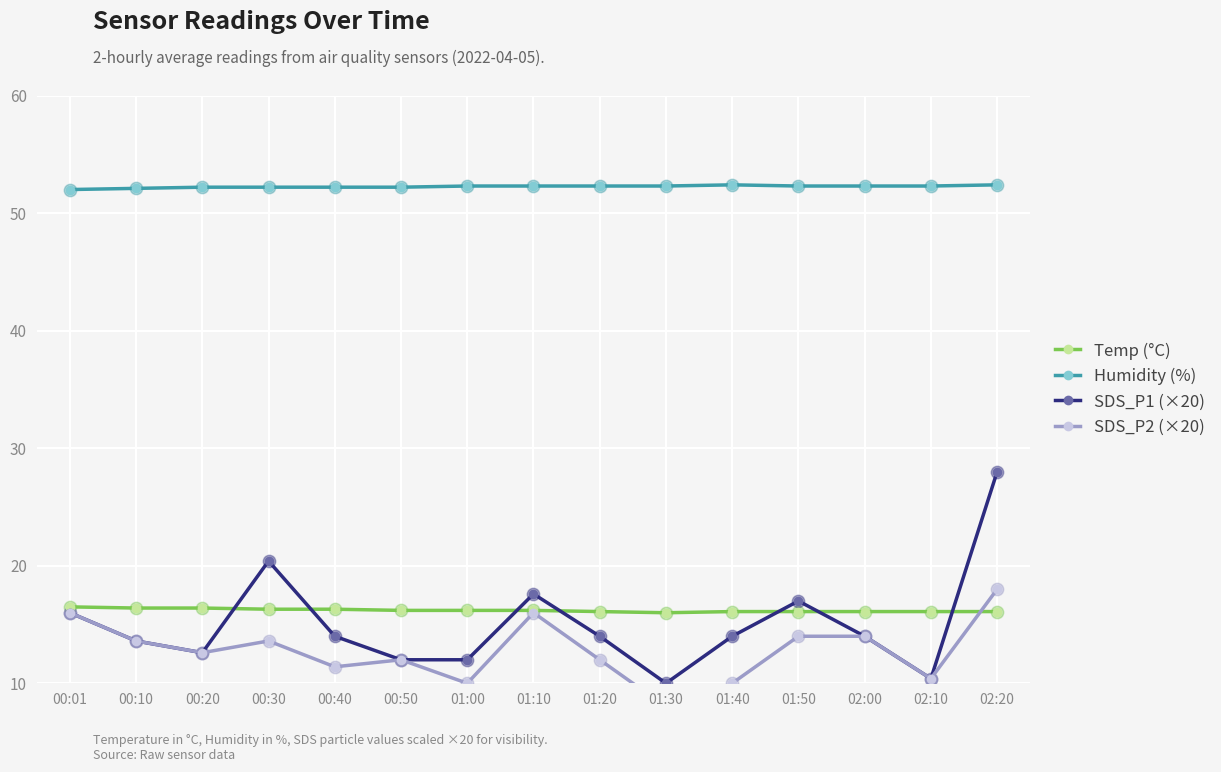

Which series reaches the maximum Y coordinate?

Humidity (%)